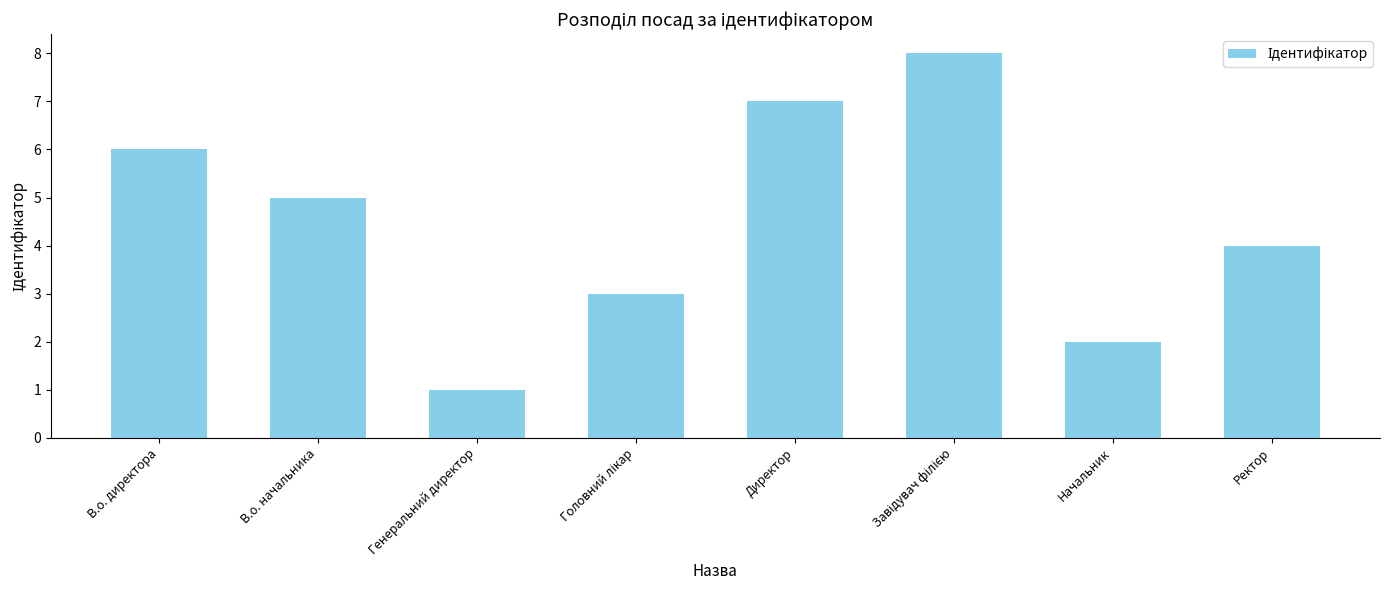

What is the change in value from Генеральний директор to Директор?

+6